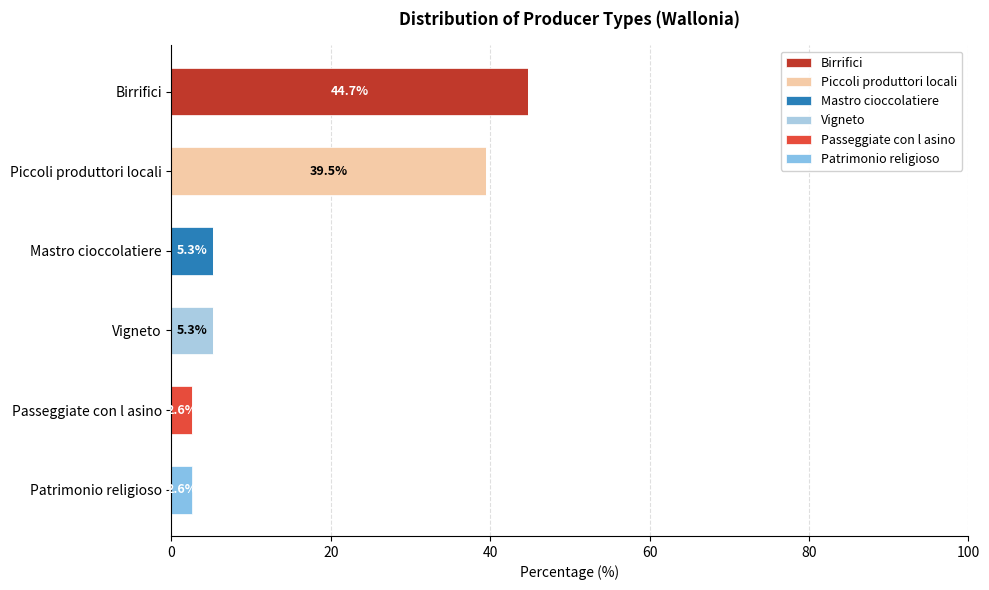

Count the number of categories in the chart.

6